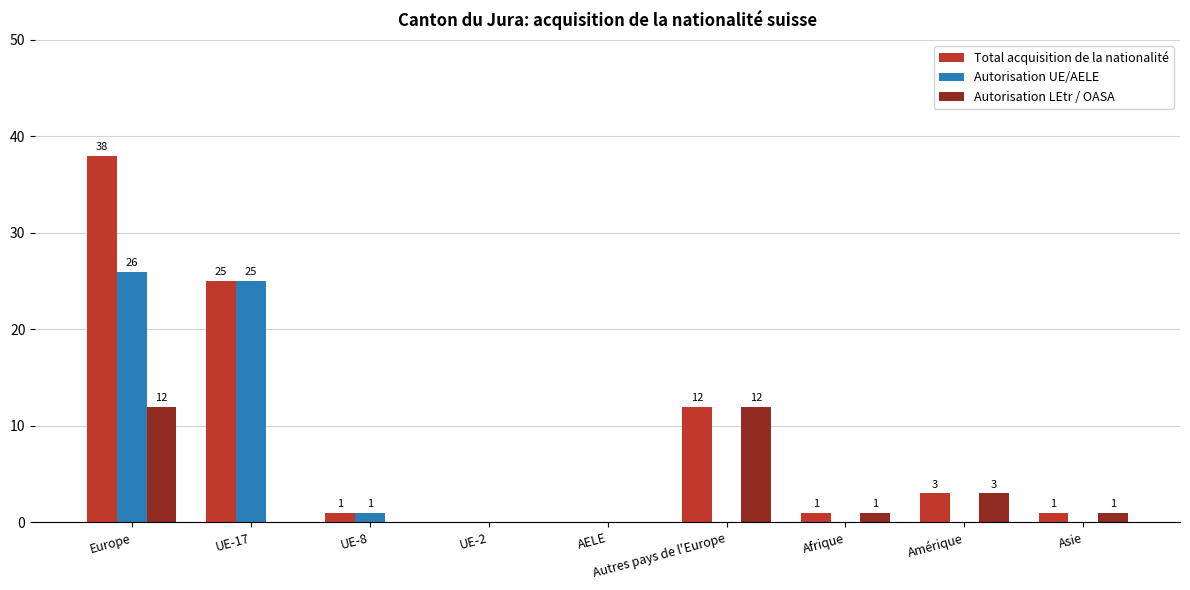

Between Europe and UE-17, which series saw the biggest shift?

Total acquisition de la nationalité